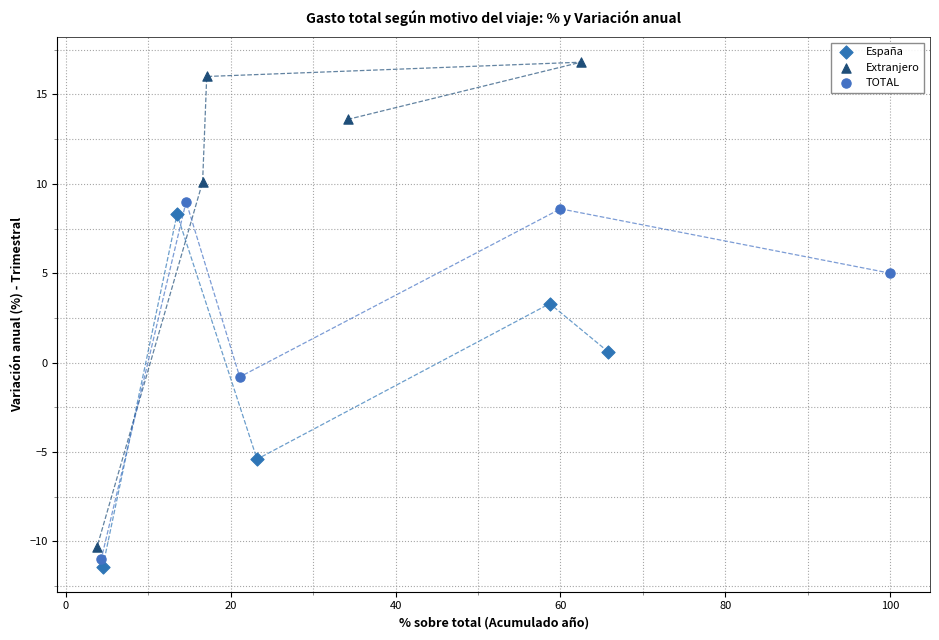

Which series contains the highest Y value?

Extranjero